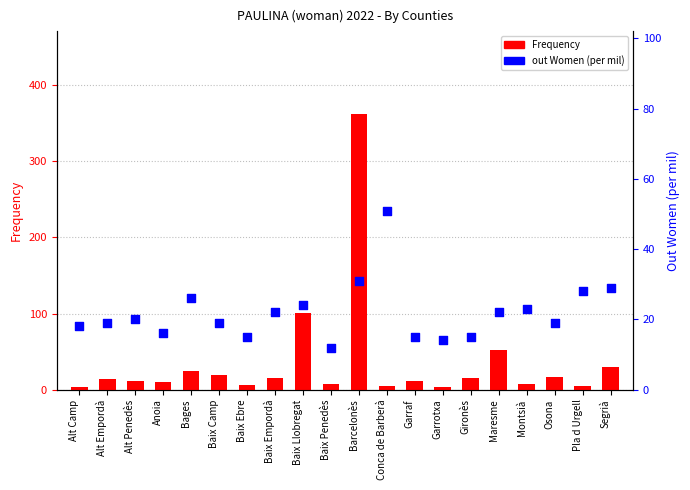

Which series has the largest Y range (max minus min)?

Frequency